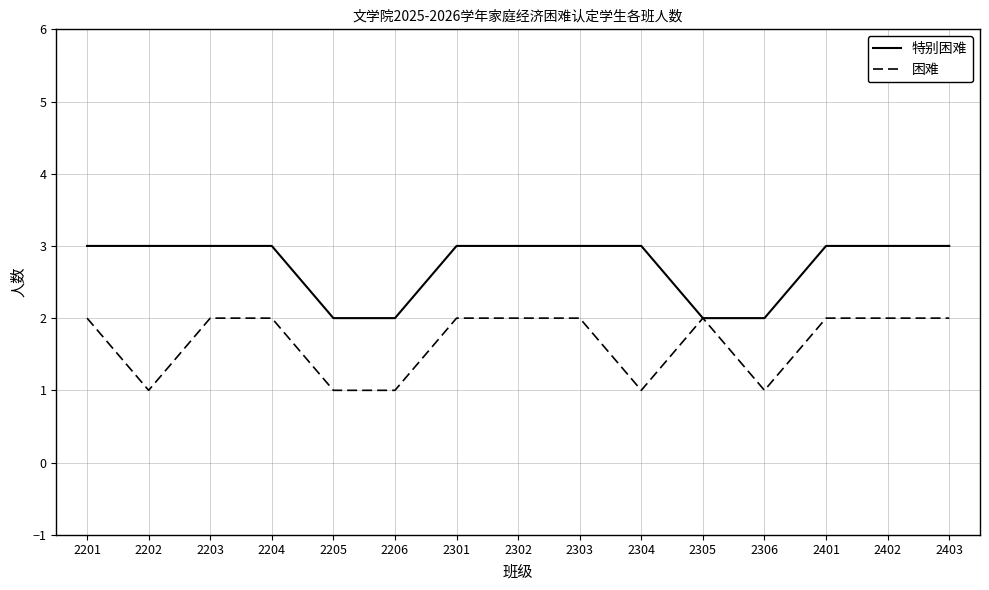

How many lines are shown in the chart?

2